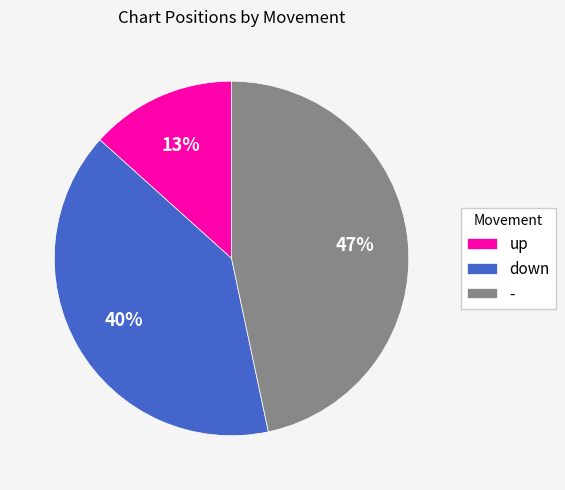

To the nearest percent, what is the combined percentage of down and up?

53%